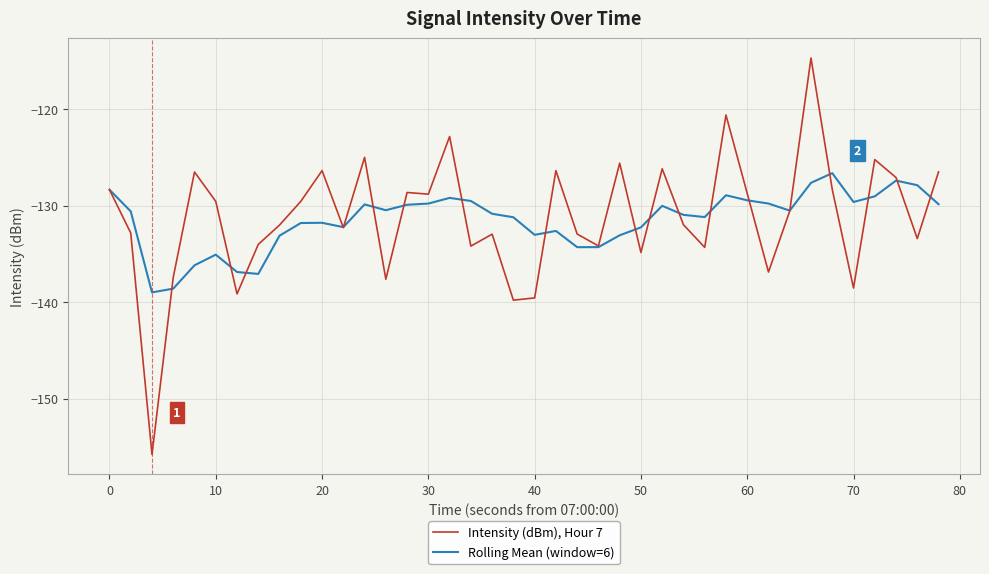

Which series has the widest spread of values?

Intensity (dBm), Hour 7